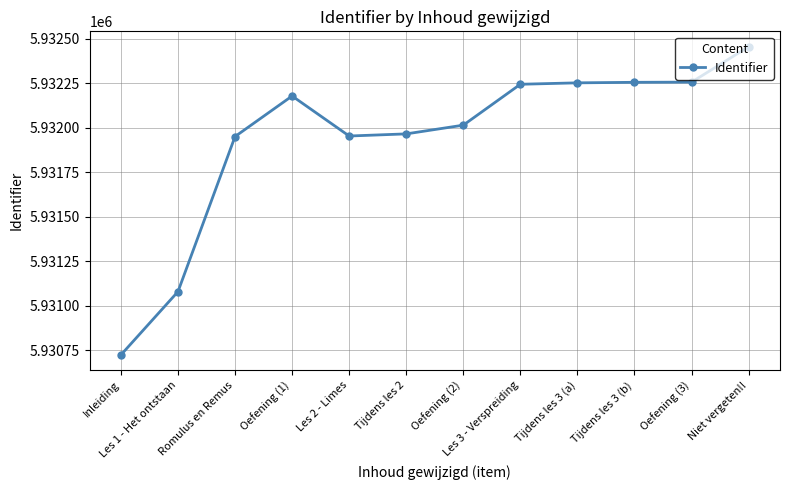

Where is the first local maximum?

Oefening (1)